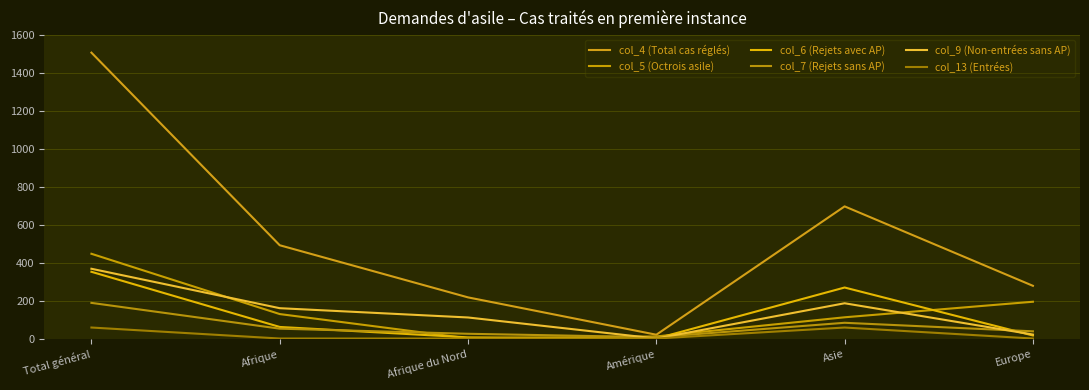

Read the col_7 (Rejets sans AP) value at Afrique du Nord.

25